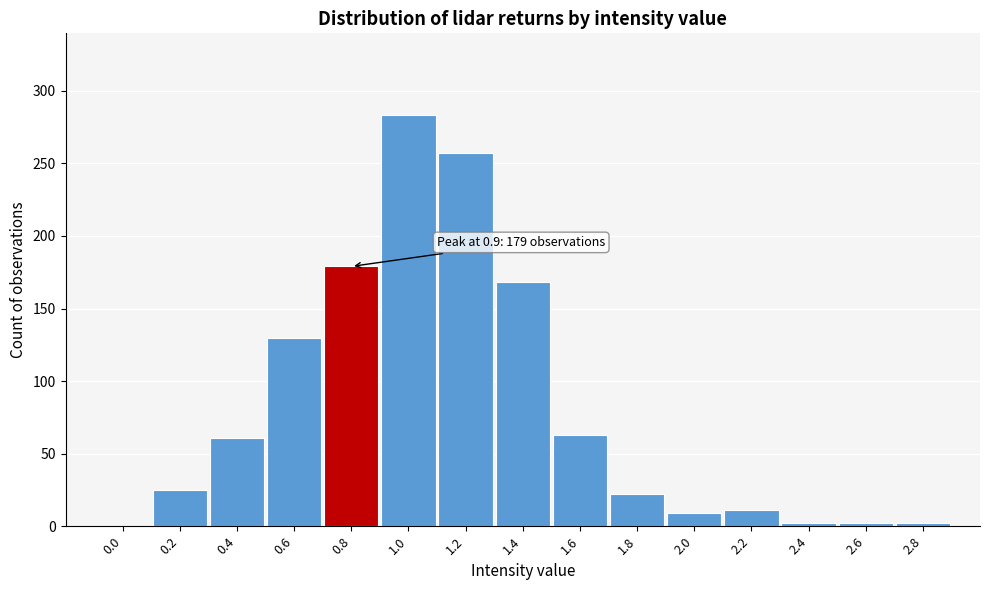

Reading right to left, extract all data points from this chart.

2.8=2	2.6=2	2.4=2	2.2=11	2.0=9	1.8=22	1.6=63	1.4=168	1.2=257	1.0=283	0.8=179	0.6=130	0.4=61	0.2=25	0.0=0